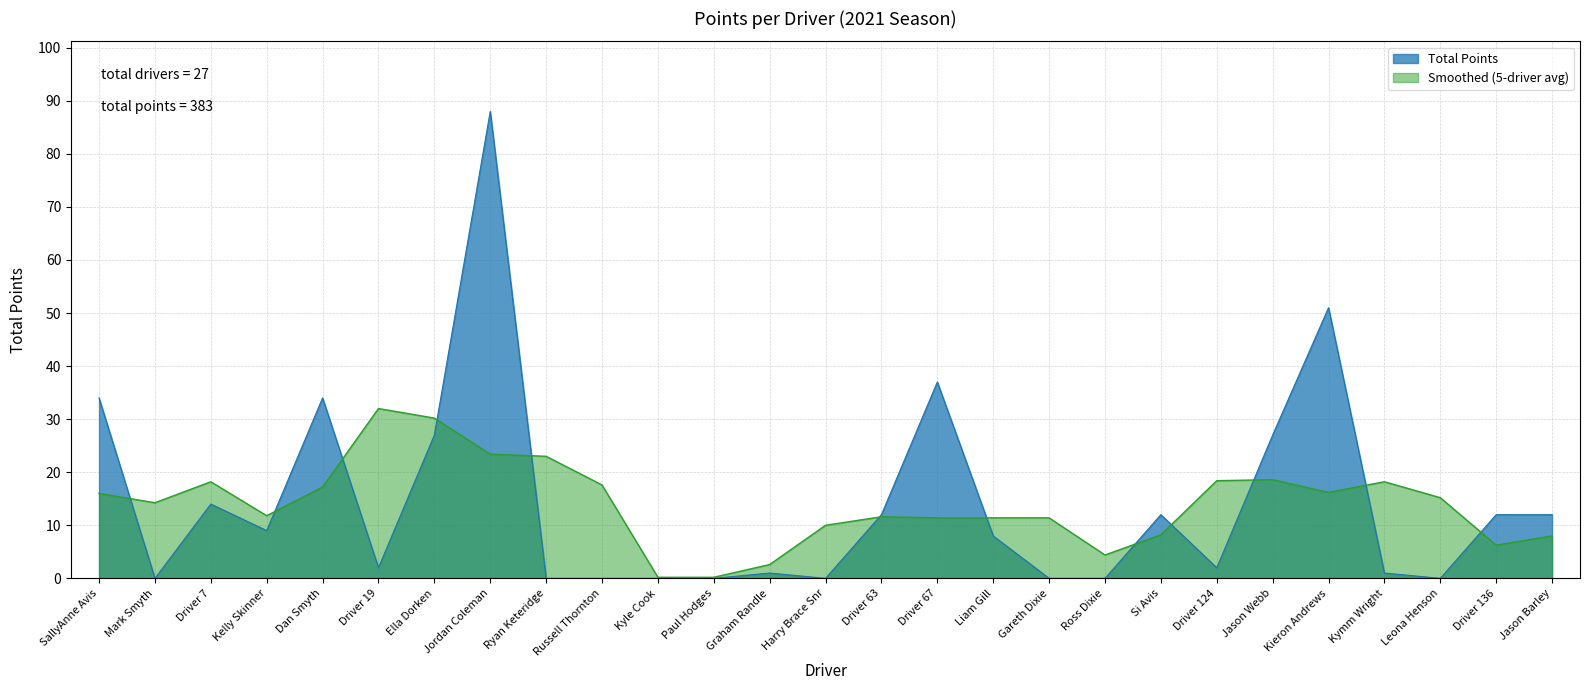

Is it true that the value at Kyle Cook is 0?

True